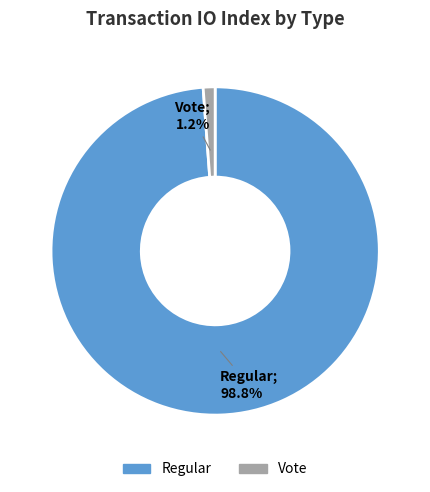

Which category accounts for the majority?

Regular